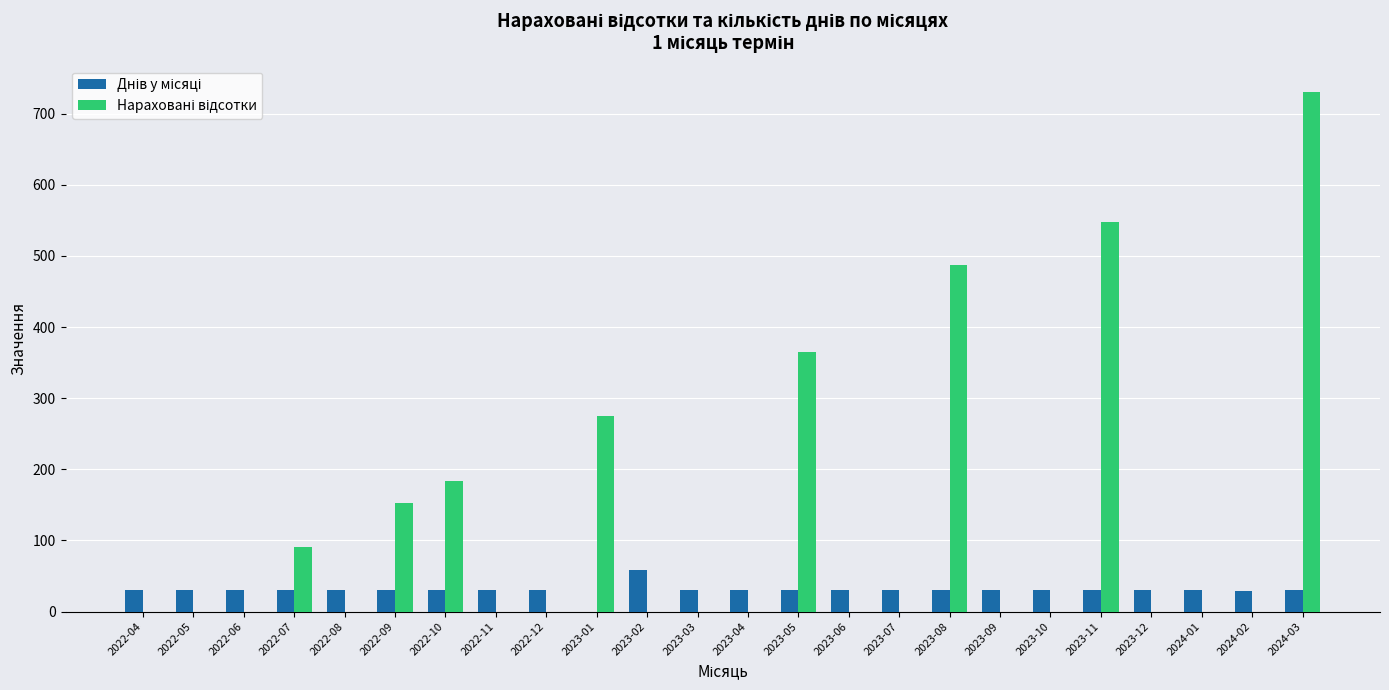

At which category is the sum across all series the highest?

2024-03